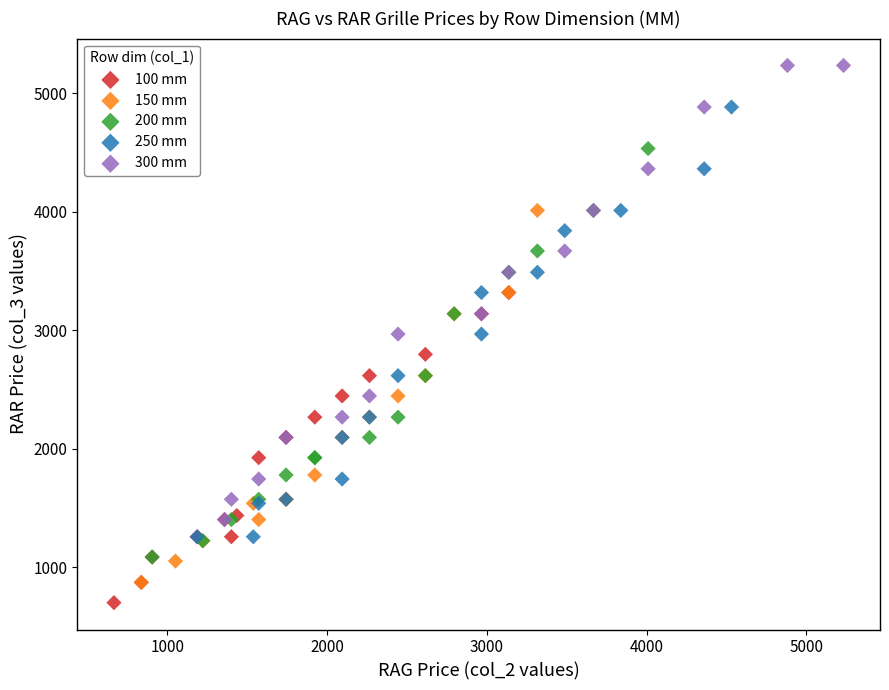

Which series has the widest spread of Y values?

300 mm